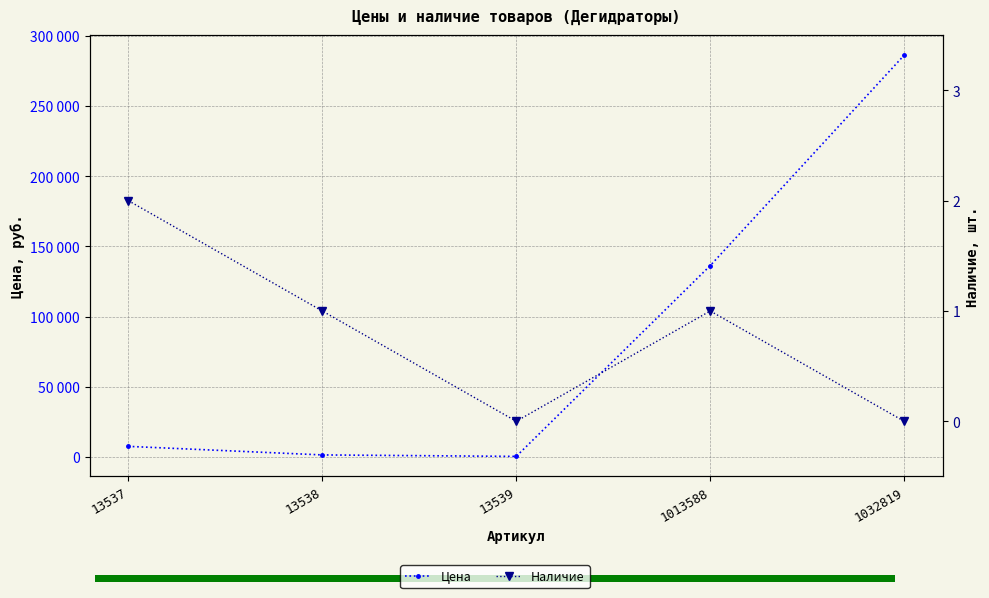

True or false: Цена and Наличие cross at least once.

False